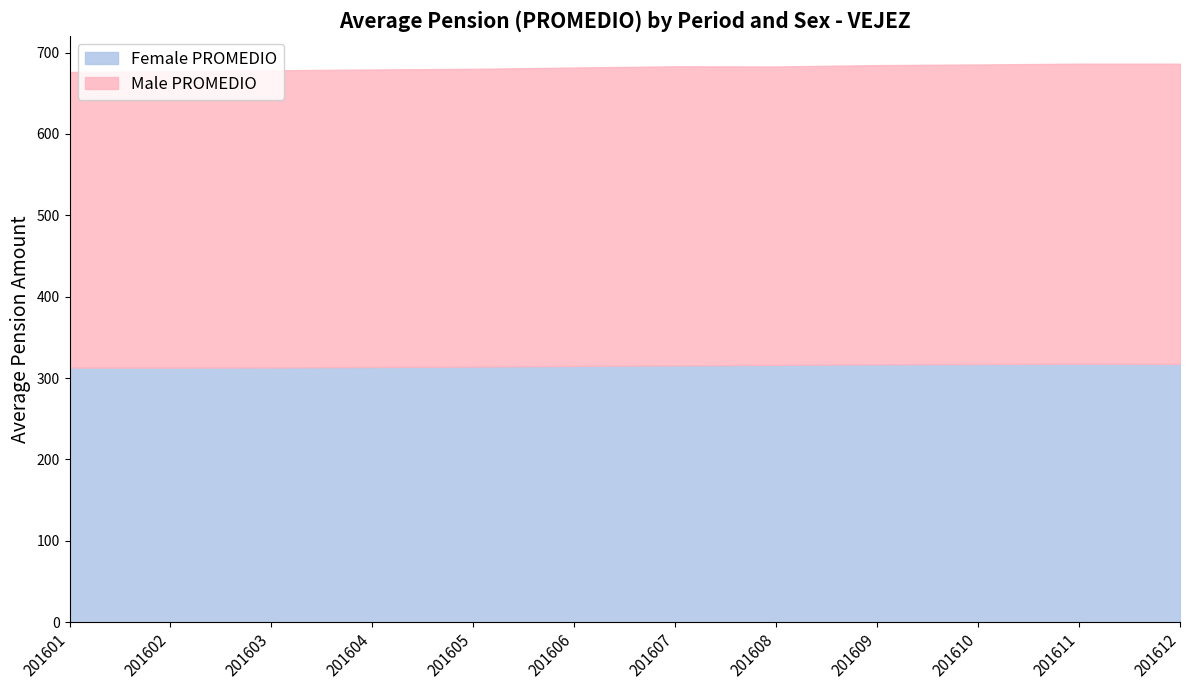

Rank the categories by Female PROMEDIO value from highest to lowest.

201611, 201612, 201610, 201609, 201608, 201607, 201606, 201605, 201604, 201603, 201601, 201602